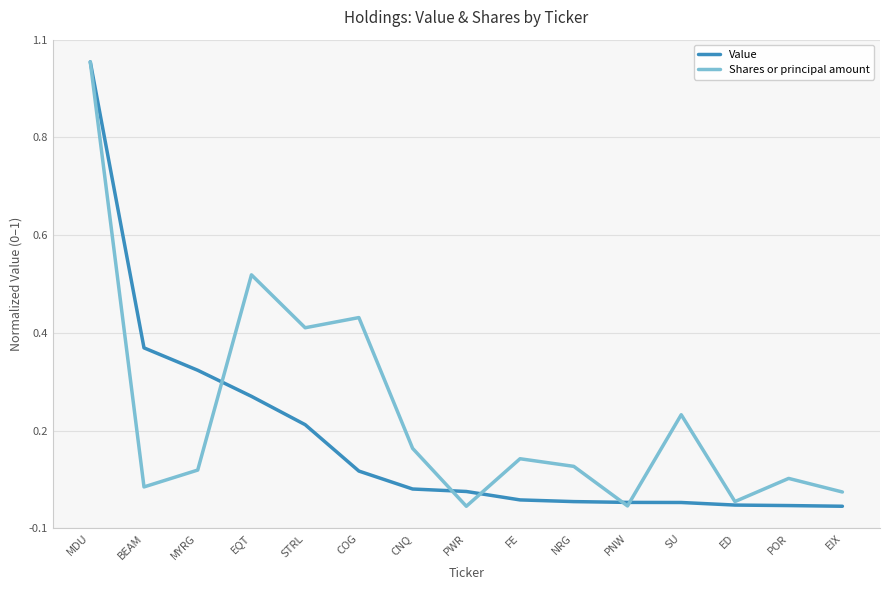

Reading left to right, what are all the values shown in this chart?

Value: MDU=1.0	BEAM=0.4	MYRG=0.3	EQT=0.2	STRL=0.2	COG=0.1	CNQ=0.0	PWR=0.0	FE=0.0	NRG=0.0	PNW=0.0	SU=0.0	ED=0.0	POR=0.0	EIX=0.0
Shares or principal amount: MDU=1.0	BEAM=0.0	MYRG=0.1	EQT=0.5	STRL=0.4	COG=0.4	CNQ=0.1	PWR=0.0	FE=0.1	NRG=0.1	PNW=0.0	SU=0.2	ED=0.0	POR=0.1	EIX=0.0